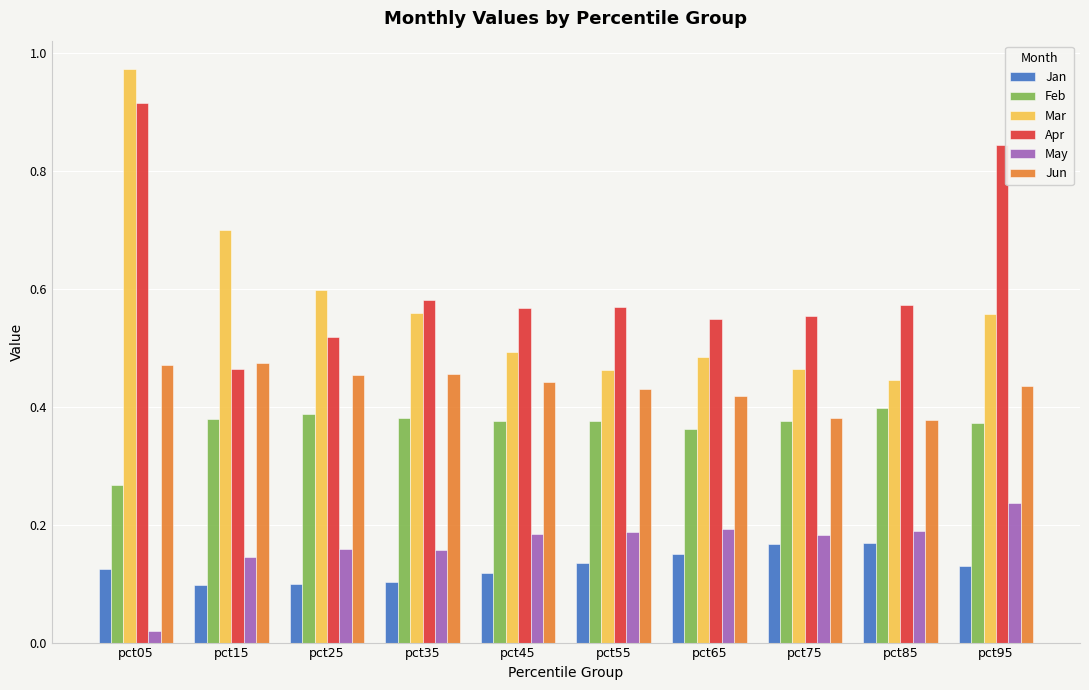

At which label is Apr closest to 0?

pct15